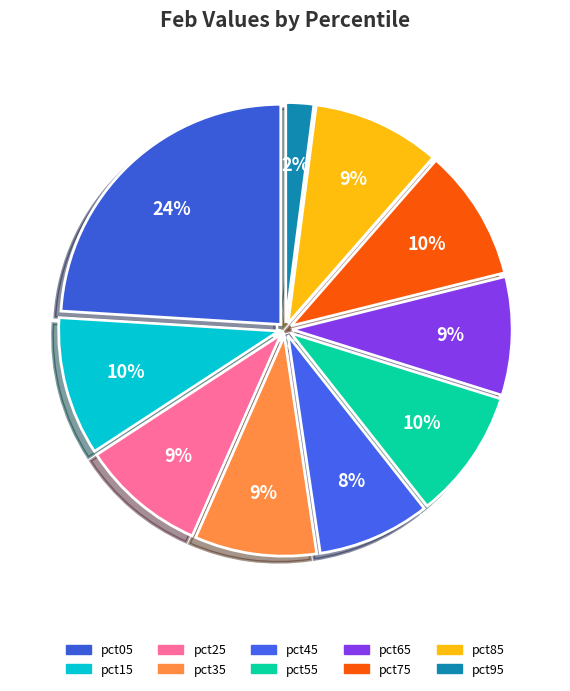

To the nearest percent, what is the combined percentage of pct45 and pct35?

17%